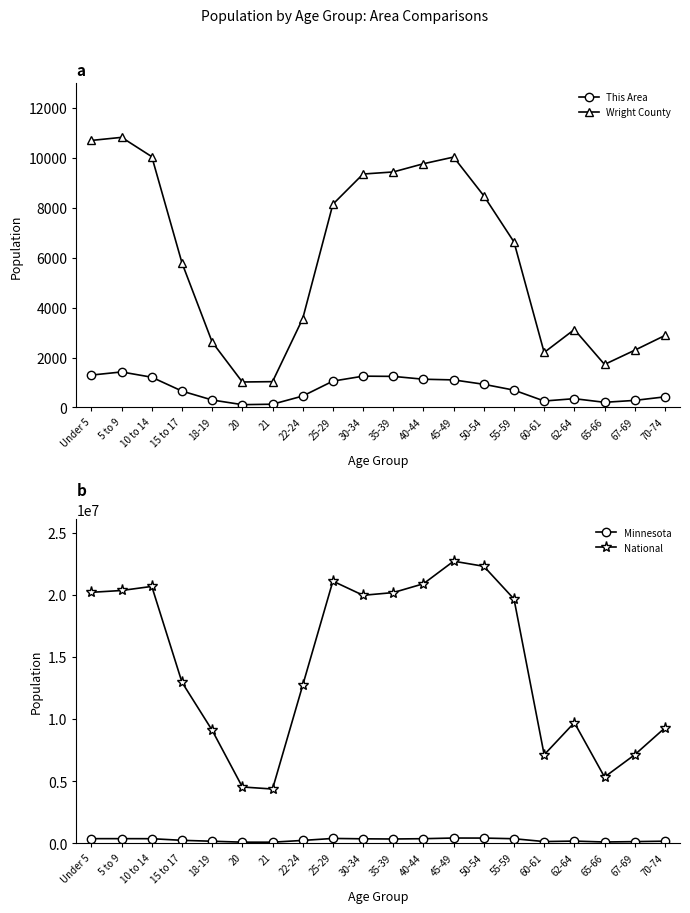

What is the maximum value shown in the chart?

22708591